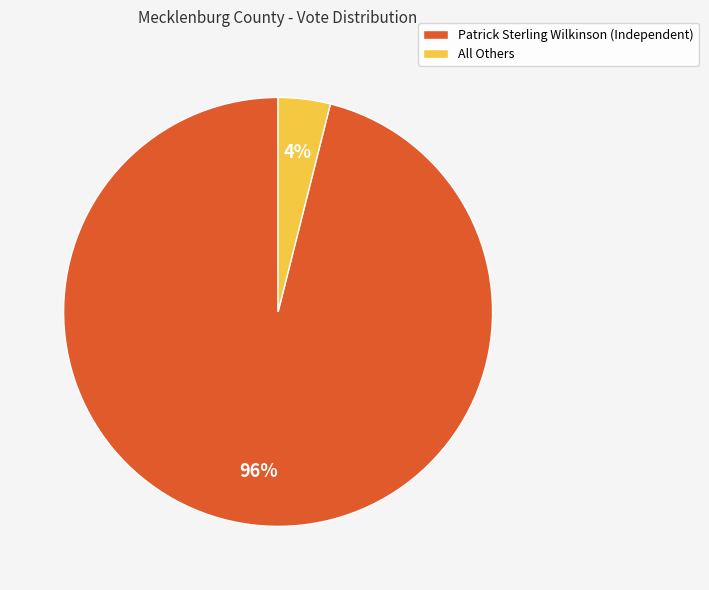

Which category has the smallest portion of the pie?

All Others